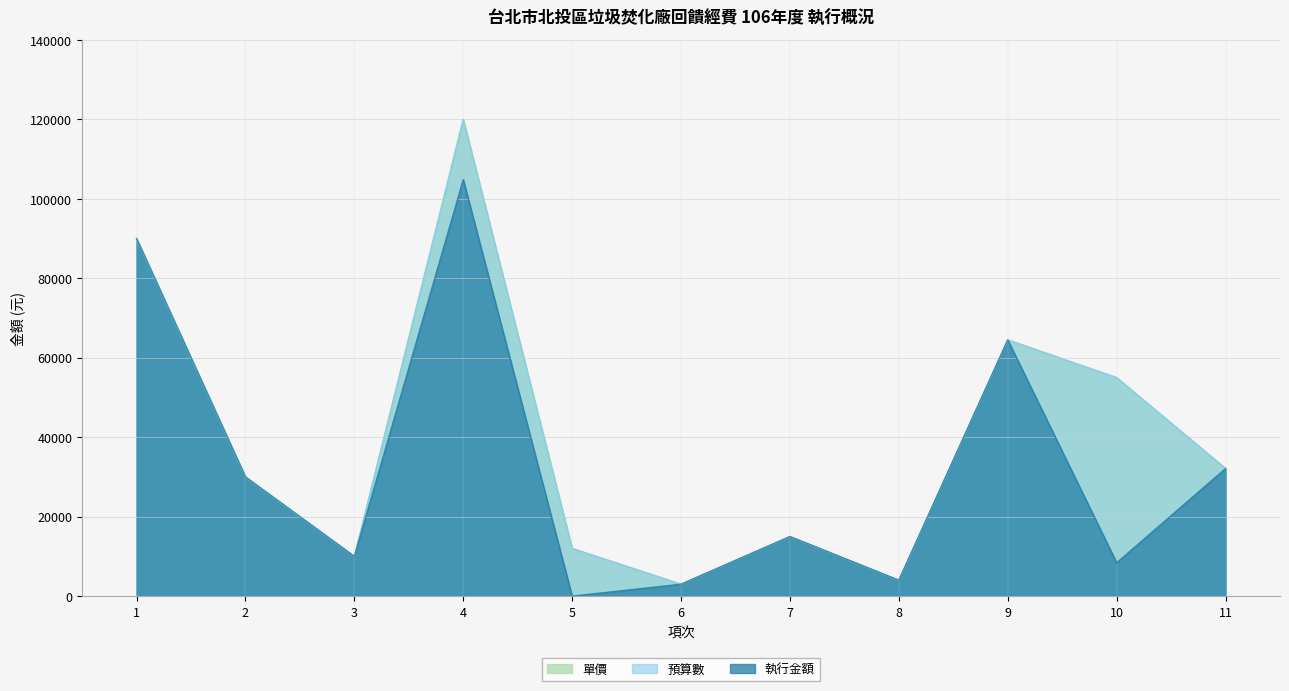

What is the total value across all series at 4?

344838